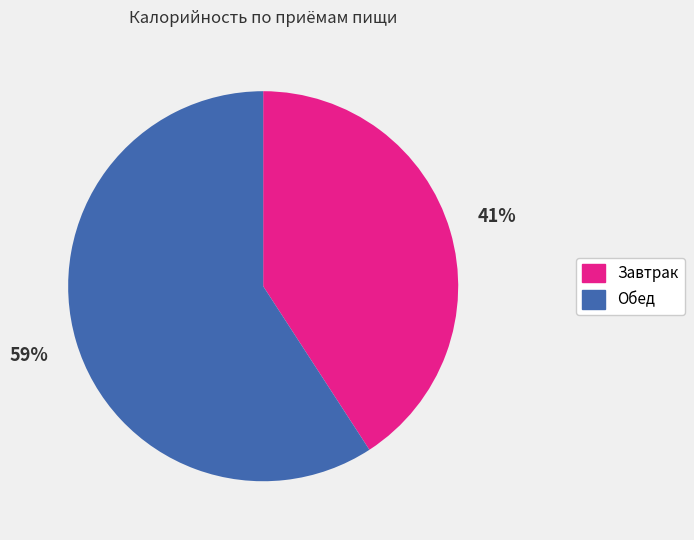

Combined, do Обед and Завтрак account for over 50%?

Yes